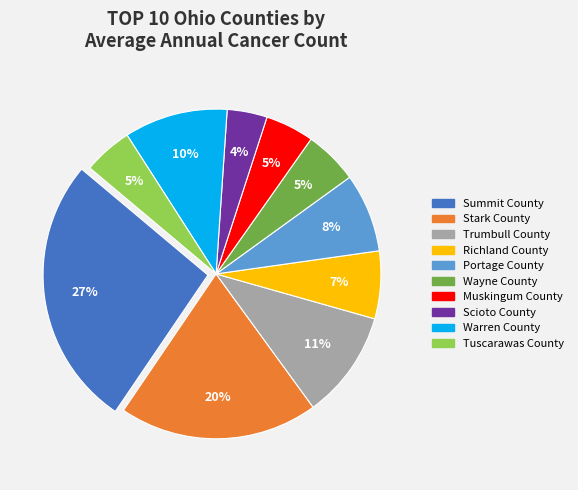

To the nearest percent, what is the combined percentage of Muskingum County and Scioto County?

9%